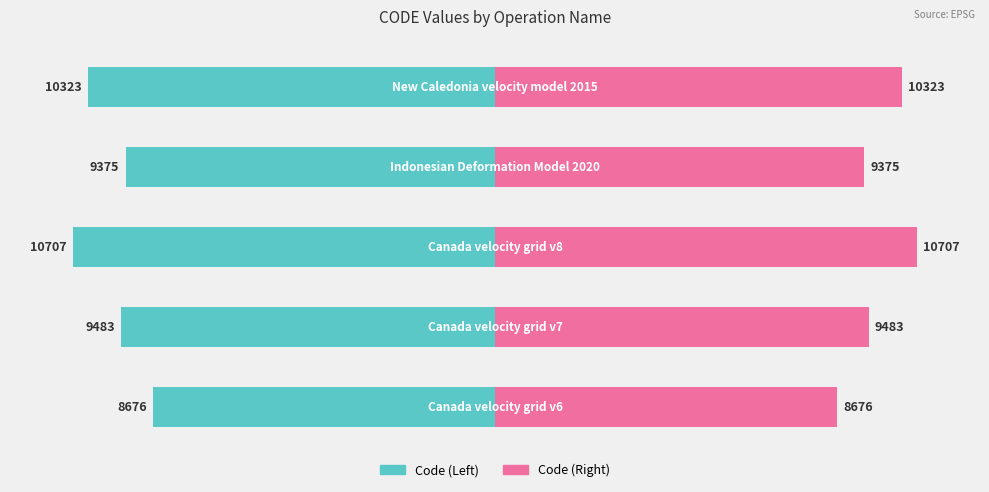

The CODE (left) series shows -20.8 at 0. True or false?

False